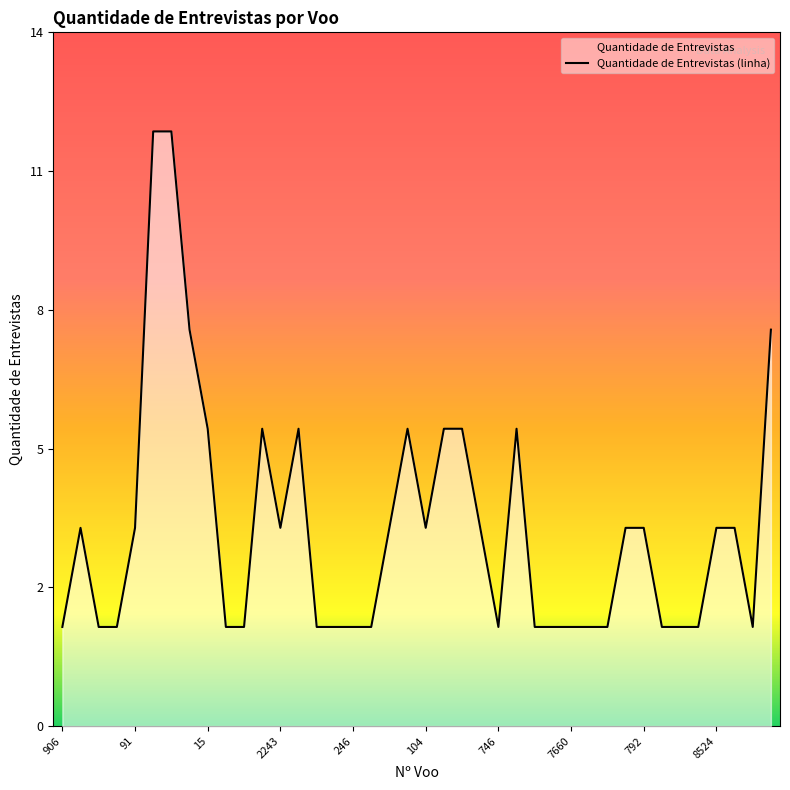

What is the change in value from 246 to 39?

+4